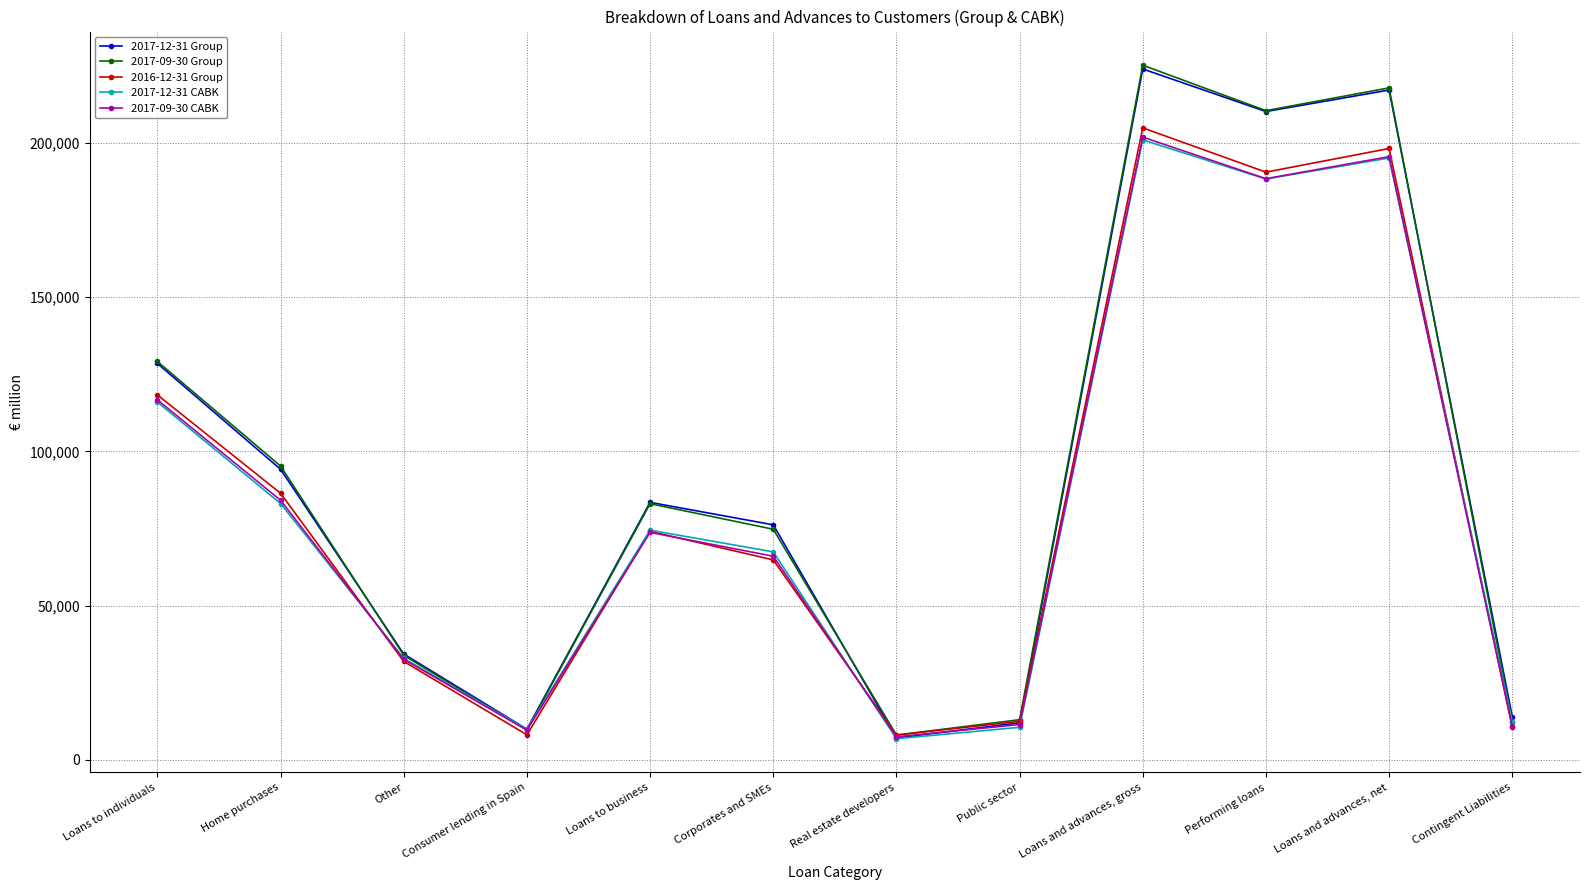

True or false: 2017-09-30 Group has a value of 61488 at Loans to individuals.

False